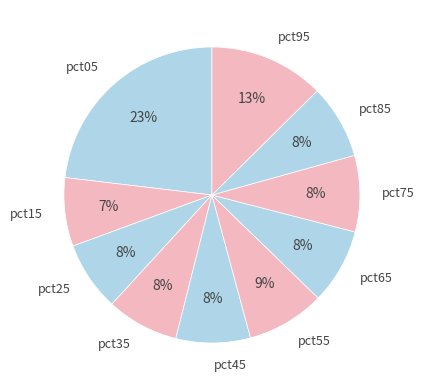

True or false: pct95 accounts for 13% of the total.

True